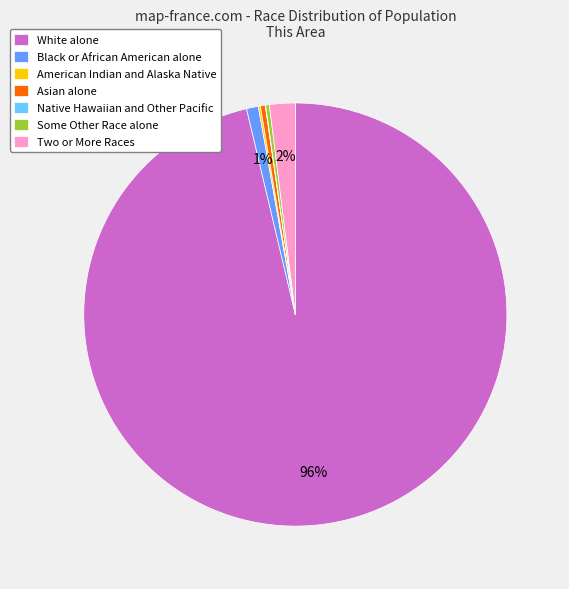

To the nearest percent, what is the difference between the Some Other Race alone and Two or More Races slice percentages?

2%